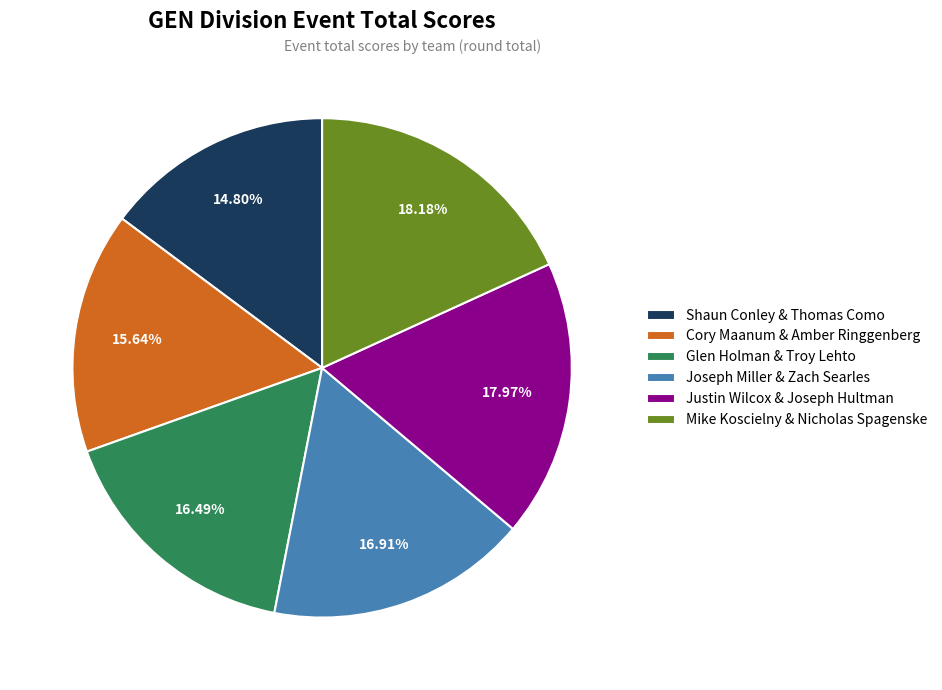

What is the smallest slice in the pie chart?

Shaun Conley & Thomas Como